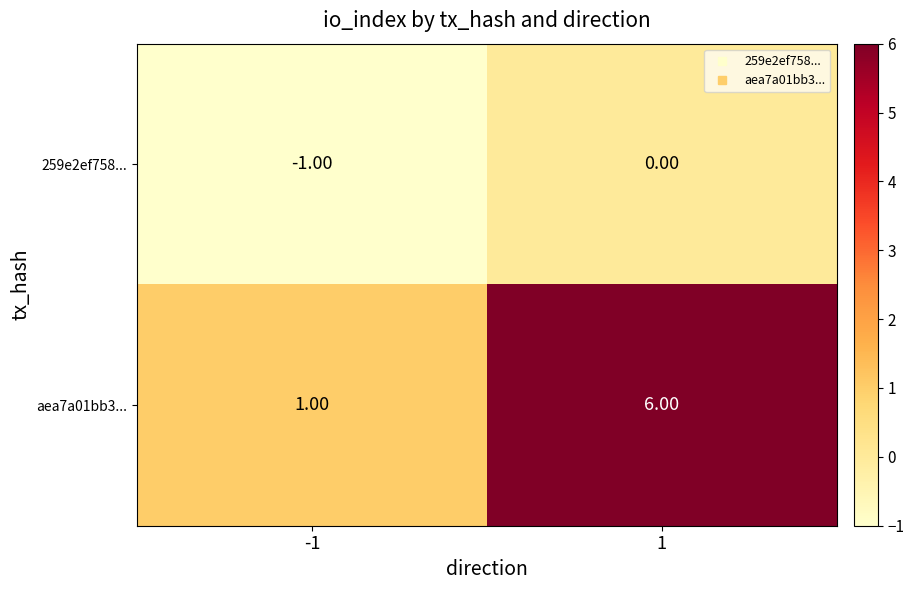

Which series changed the most between -1 and 1?

aea7a01bb3...